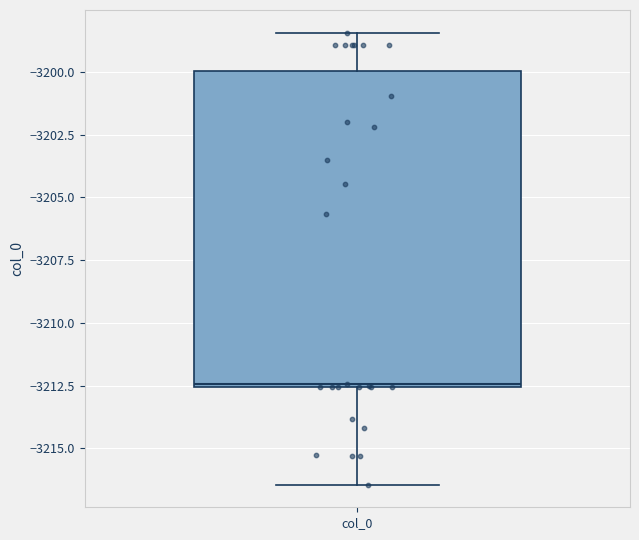

Read this box plot against the y-axis: the position of the median line, the range covered by the box, and the ends of both whiskers. The values are not printed on the chart, so give them approximately, as read against the axis.

median -3212.5, box -3212.5 to -3200.0, whiskers -3216.5 to -3198.5